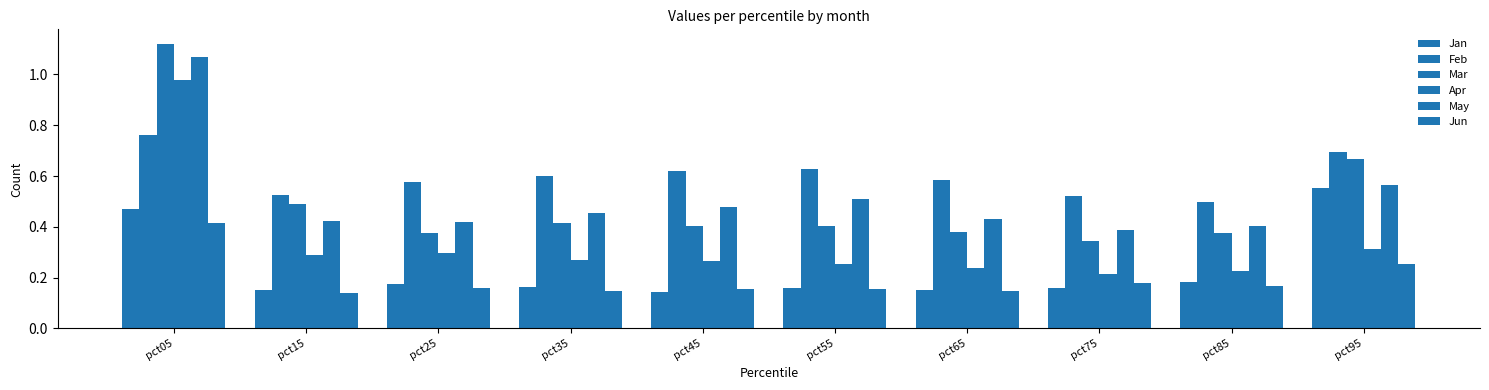

How many groups of bars are there?

10